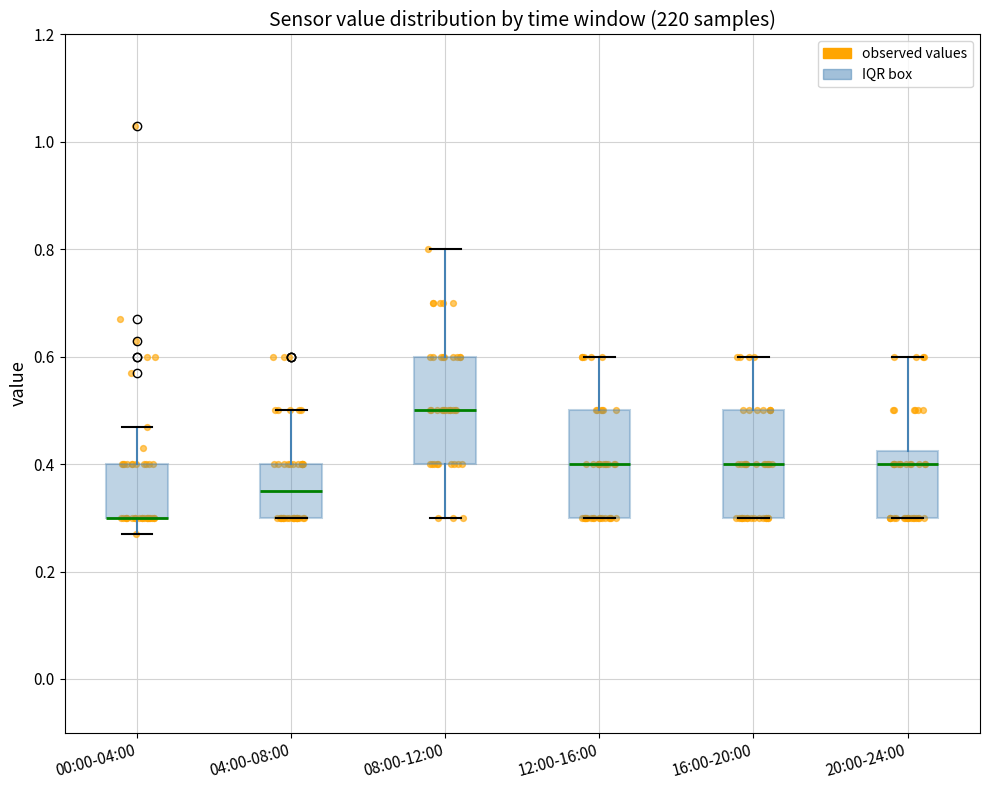

Where is the lower edge of the box for 12:00-16:00 on the y-axis? The values are not printed on the chart, so give them approximately, as read against the axis.

0.30